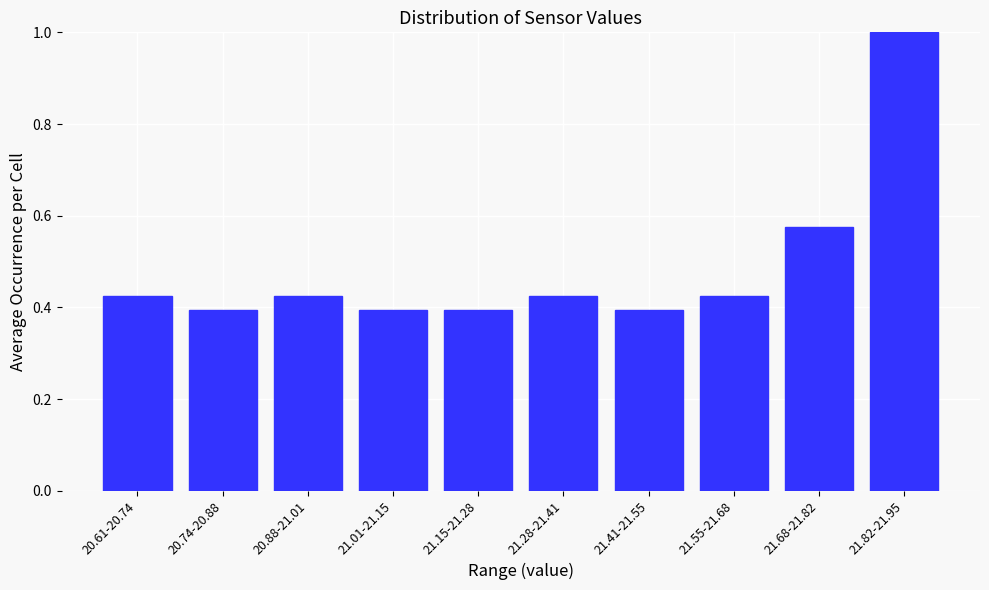

What is the maximum value shown in the chart?

1.0